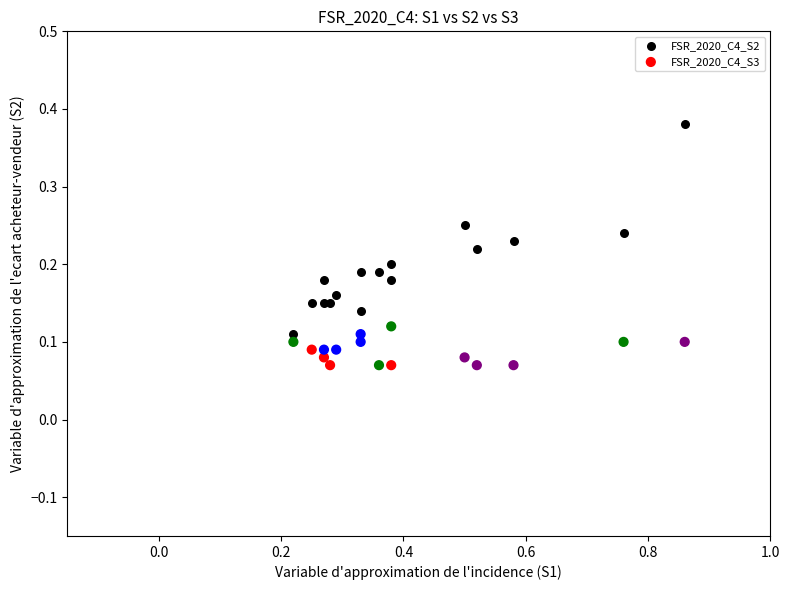

Which series reaches the maximum Y coordinate?

FSR_2020_C4_S2